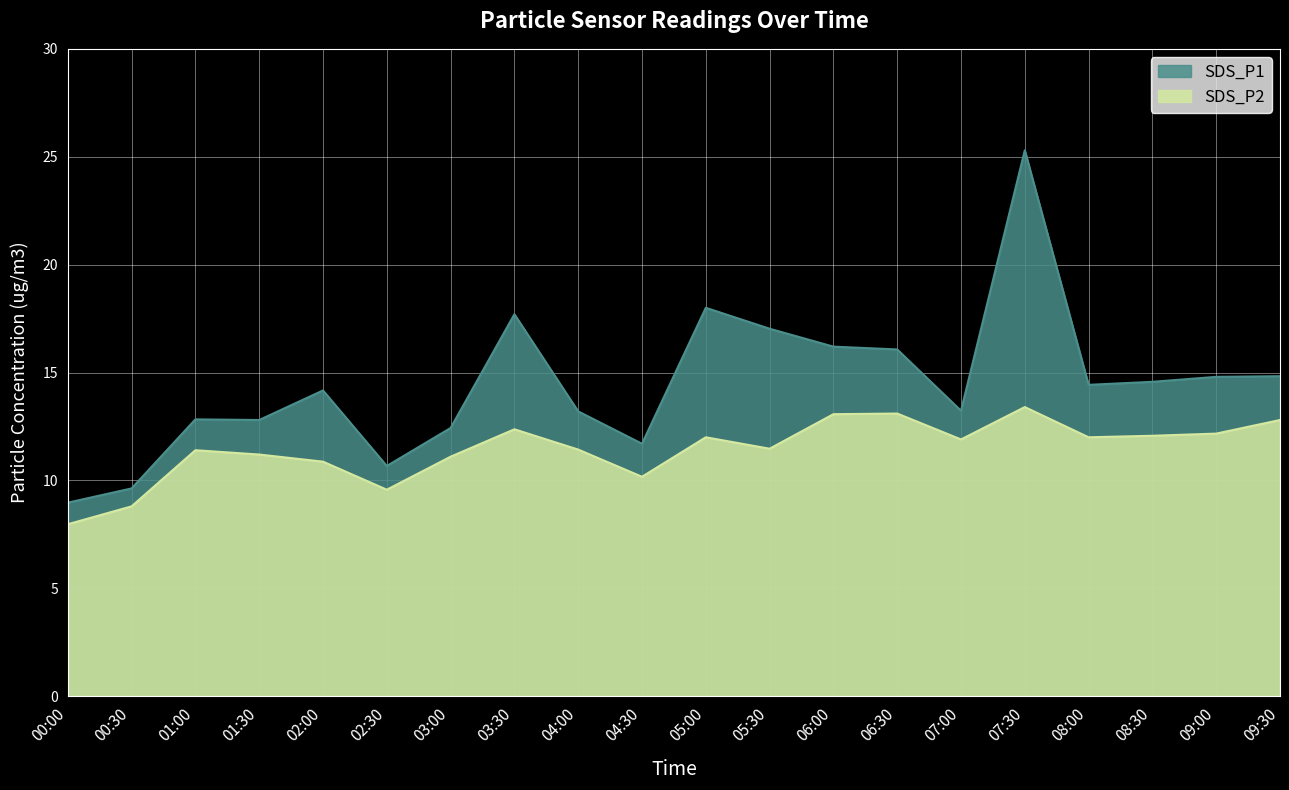

What are all the series names shown in the legend?

SDS_P1, SDS_P2